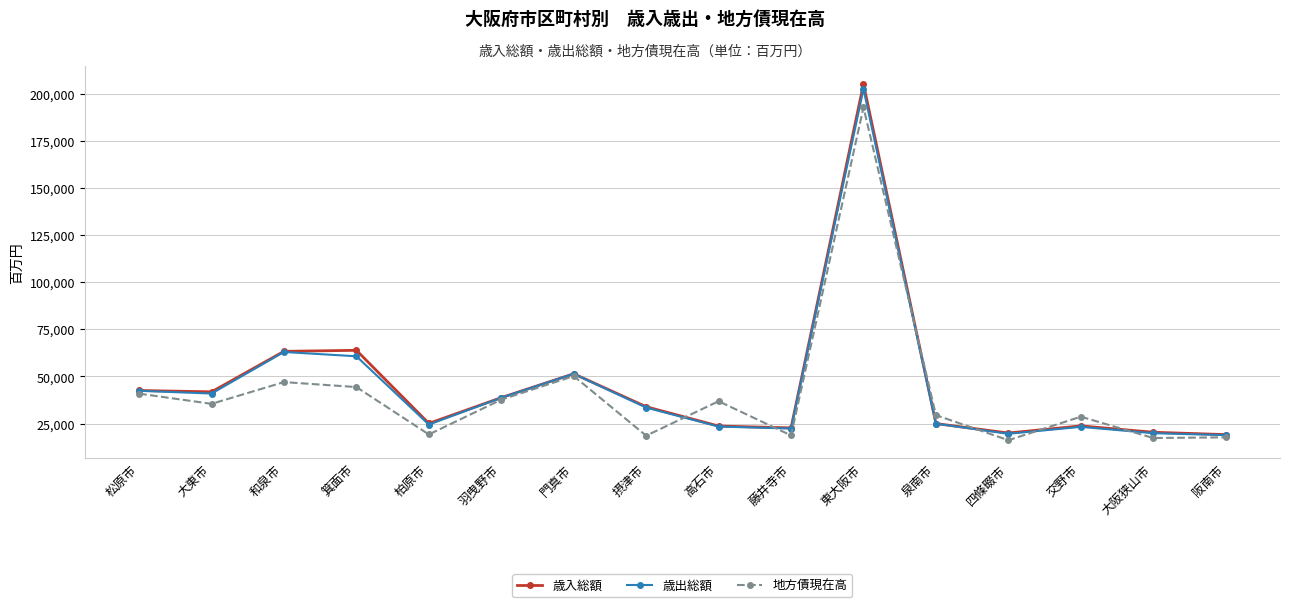

What is the greatest value displayed?

205185